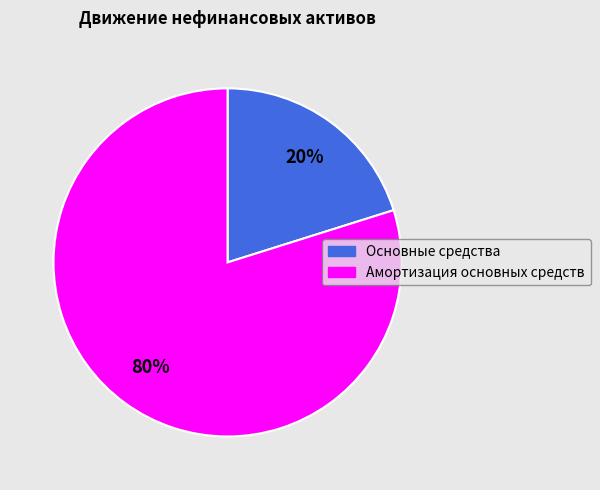

How many slices are in this pie chart?

2